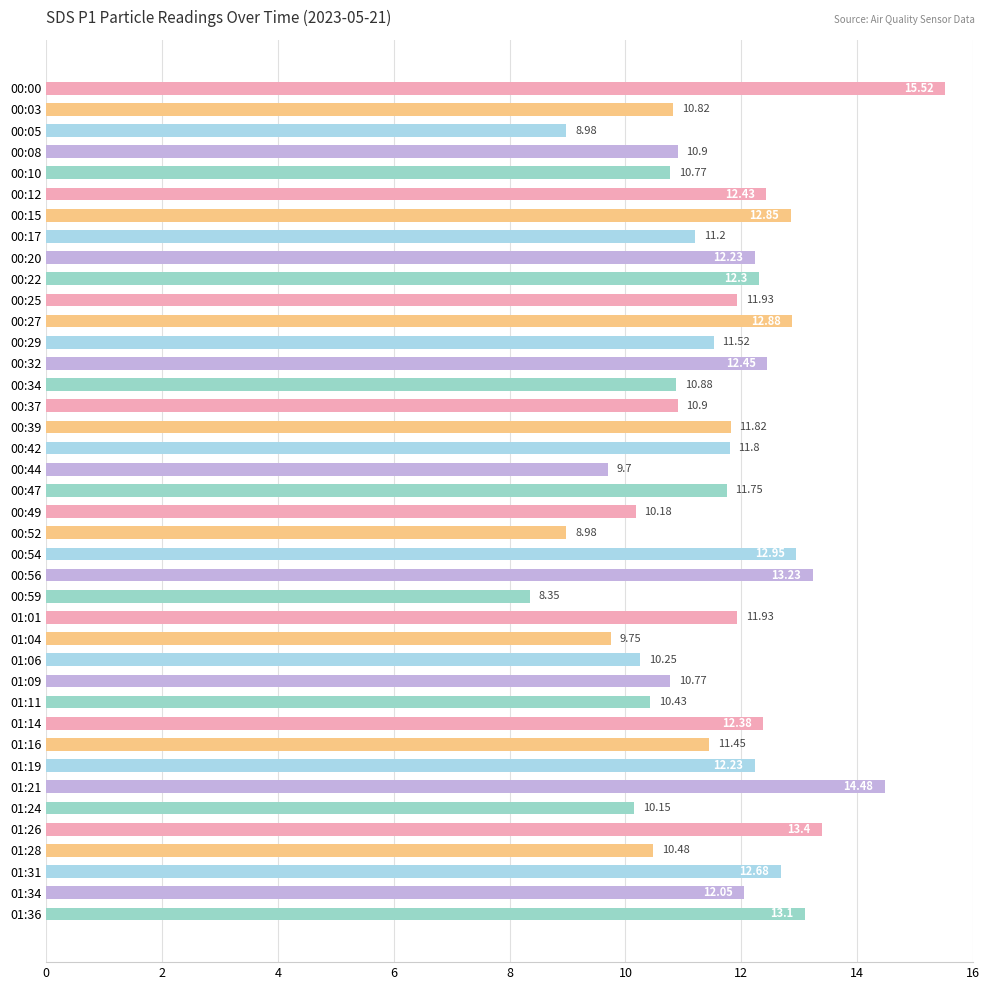

What is the sum of the values at 01:31 and 00:59?

21.0